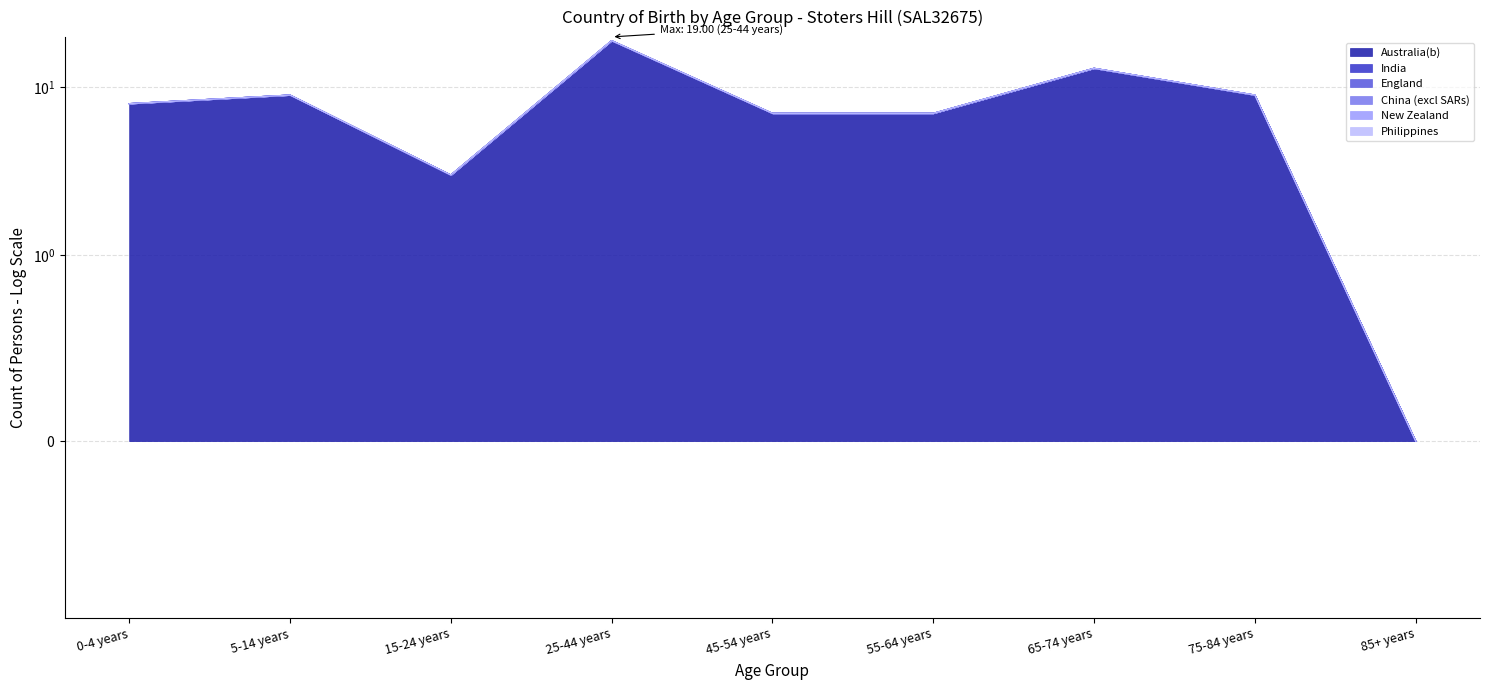

Reading left to right, list all the values displayed in this chart.

Australia(b): 8	9	3	19	7	7	13	9	0
India: 0	0	0	0	0	0	0	0	0
England: 0	0	0	0	0	0	0	0	0
China (excl SARs): 0	0	0	0	0	0	0	0	0
New Zealand: 0	0	0	0	0	0	0	0	0
Philippines: 0	0	0	0	0	0	0	0	0